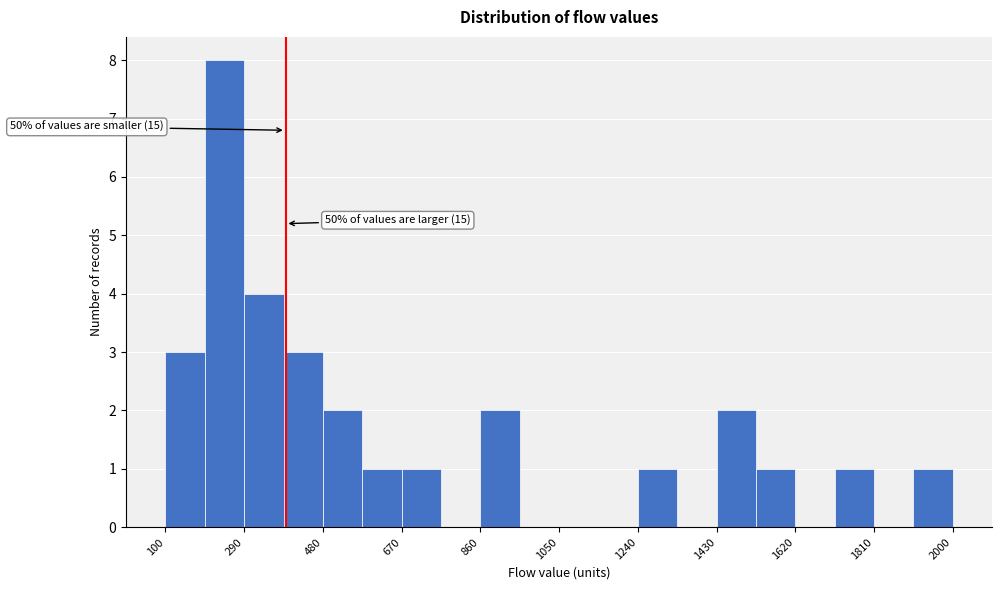

Over which range of the x-axis is the bar tallest?

195 to 290